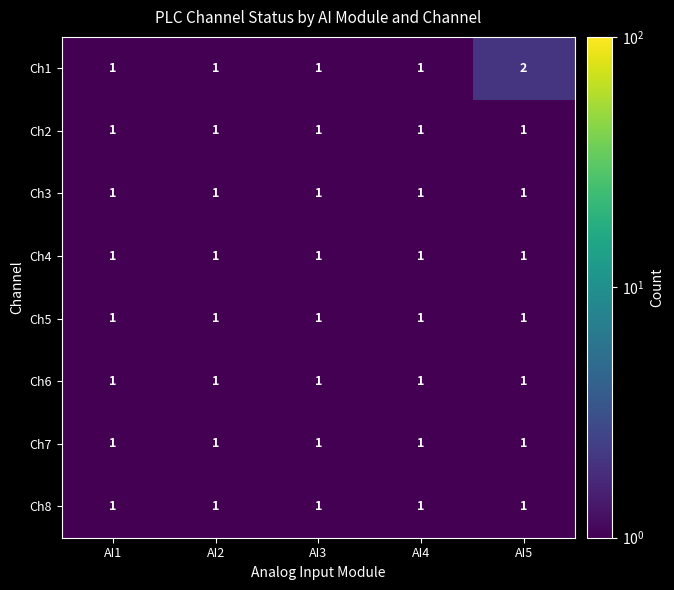

The value of Ch1 at AI1 is 1. True or false?

True